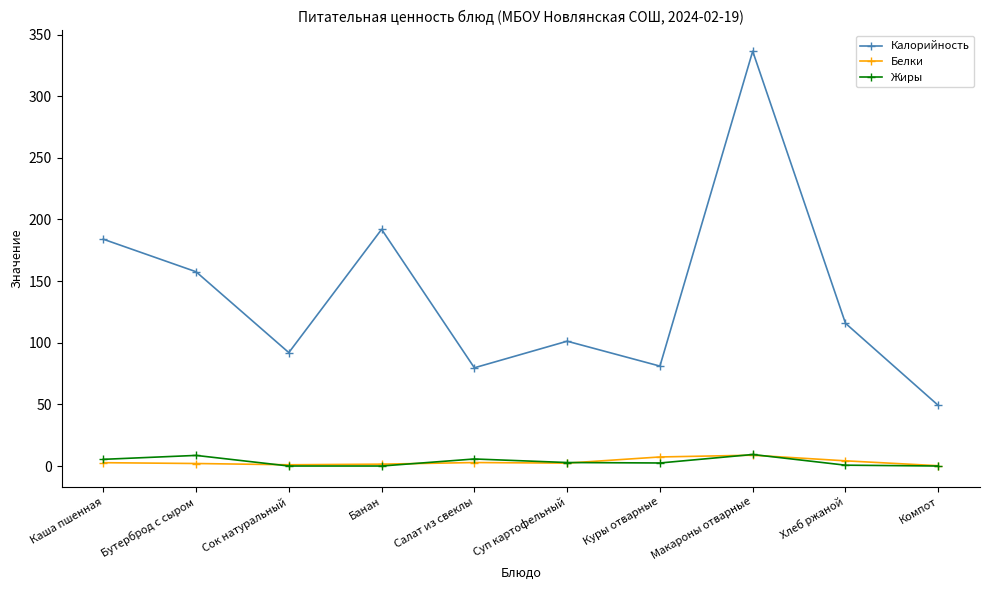

What are all the series names shown in the legend?

Калорийность, Белки, Жиры